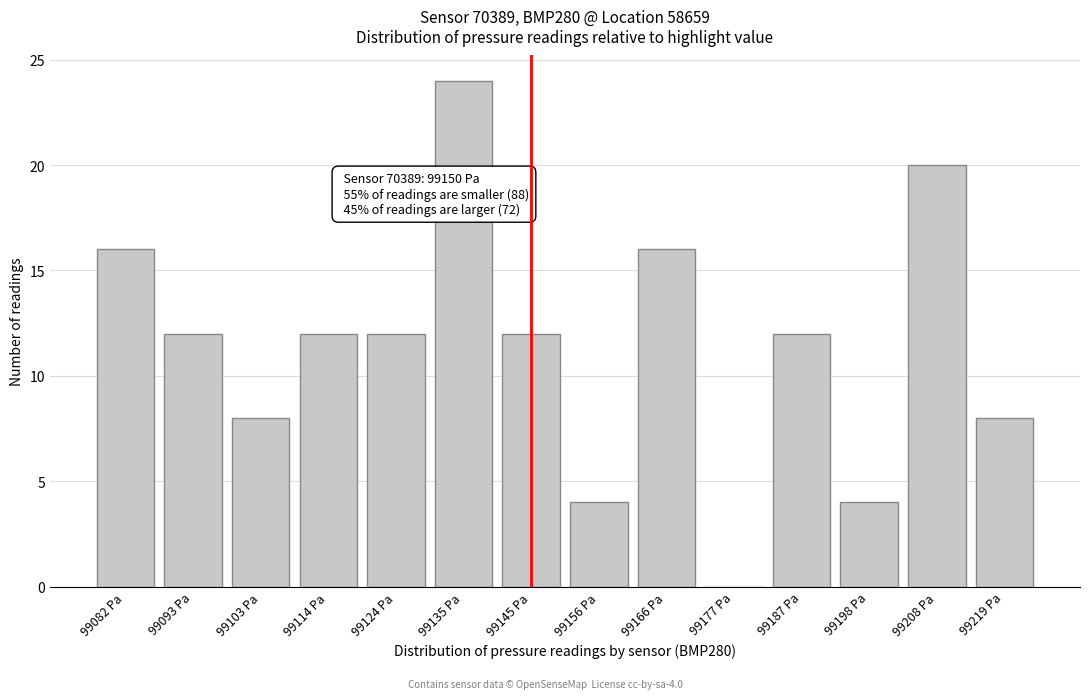

Reading left to right, list all the values displayed in this chart.

99082 Pa=16	99093 Pa=12	99103 Pa=8	99114 Pa=12	99124 Pa=12	99135 Pa=24	99145 Pa=12	99156 Pa=4	99166 Pa=16	99177 Pa=0	99187 Pa=12	99198 Pa=4	99208 Pa=20	99219 Pa=8